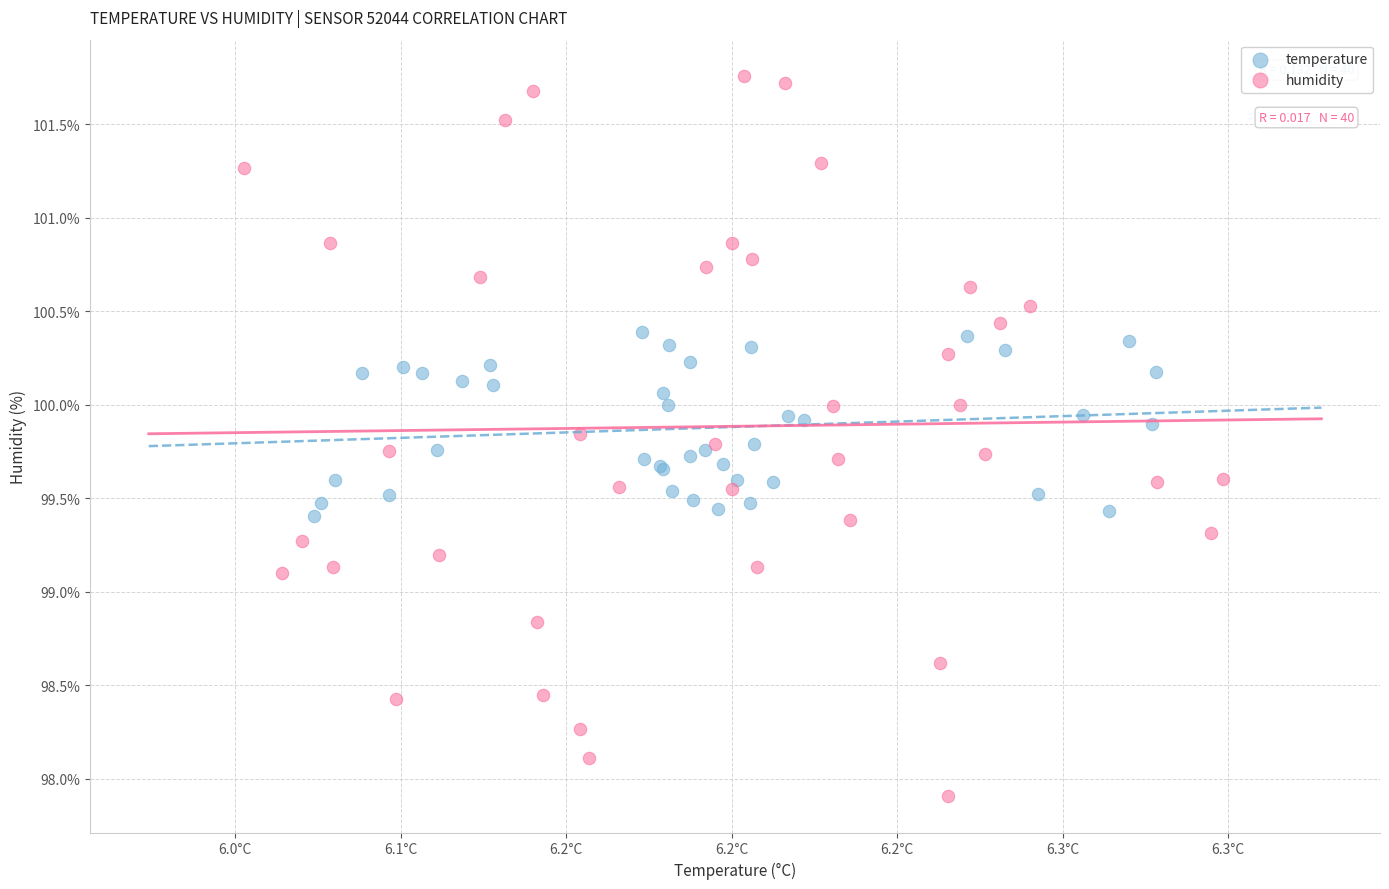

Which series contains the highest Y value?

humidity